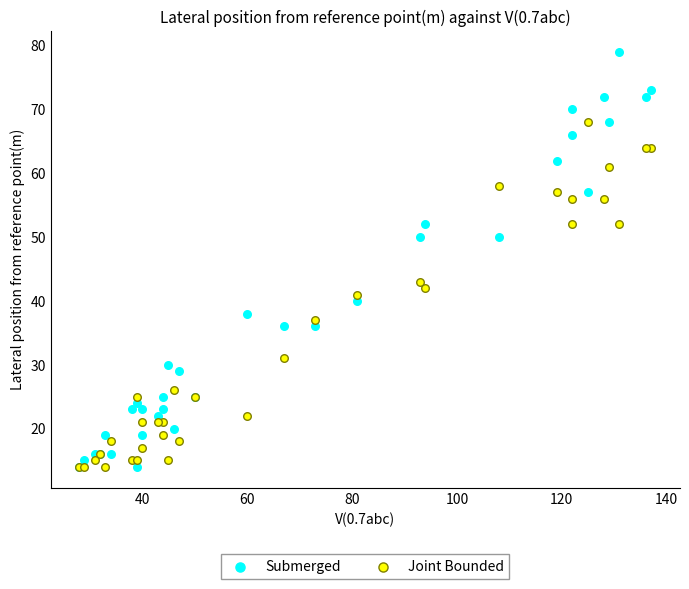

In the Submerged series, what Y value is closest to 46?

50